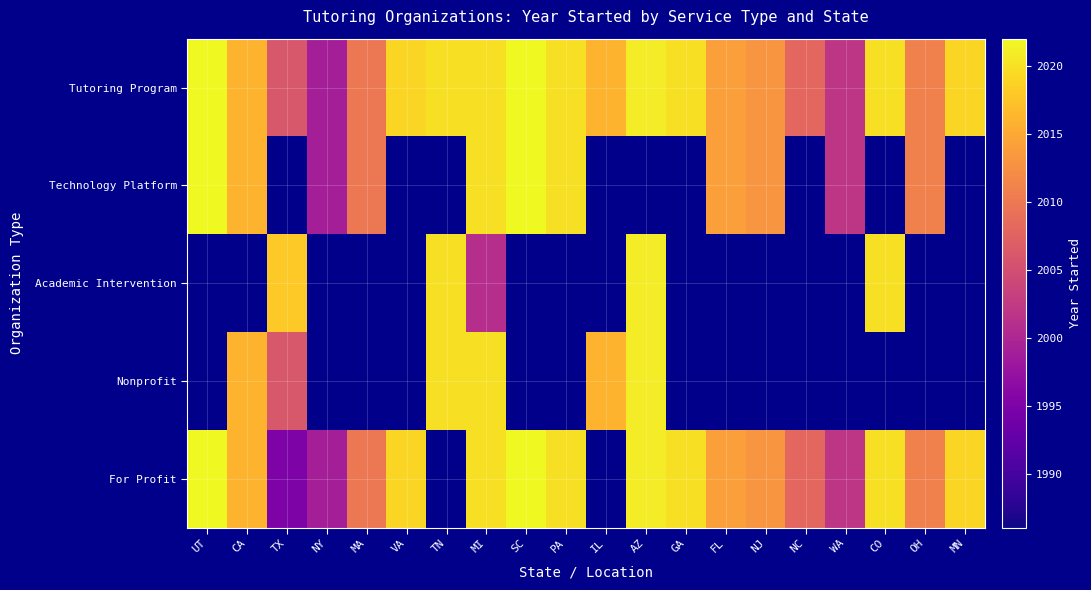

What is the difference between the Tutoring Program values at MN and NC?

11.0